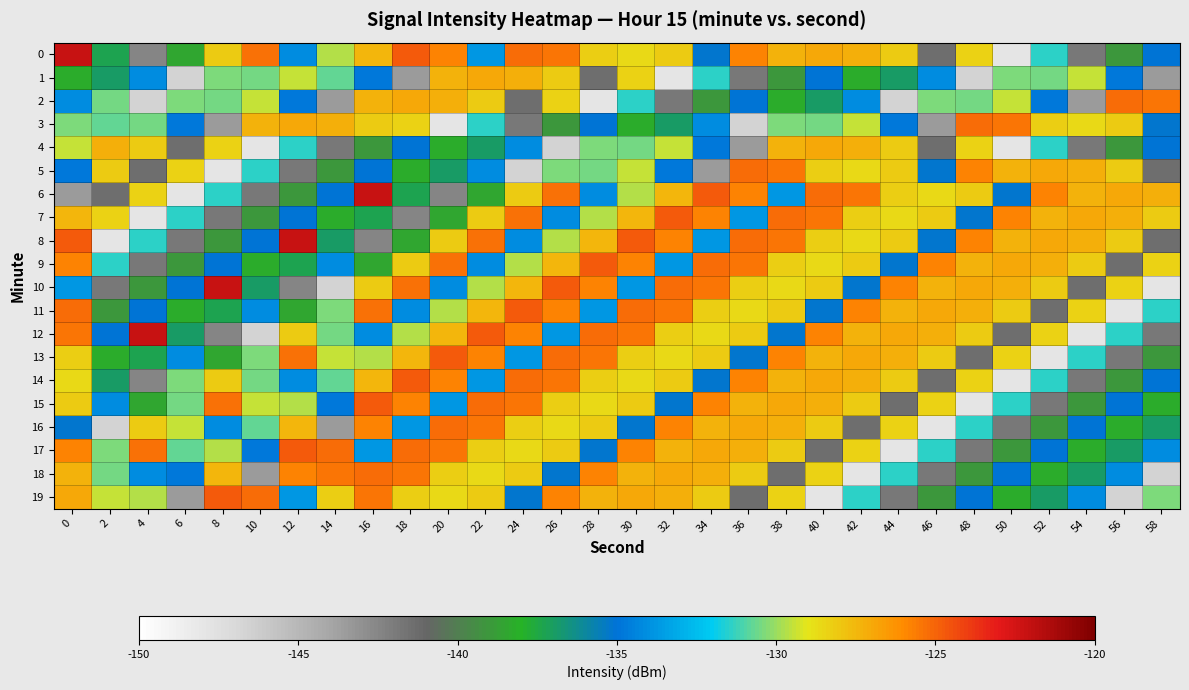

Rank the series by their maximum value, from highest to lowest.

0, 6, 8, 10, 12, 7, 9, 11, 13, 14, 15, 17, 19, 2, 3, 5, 16, 18, 1, 4